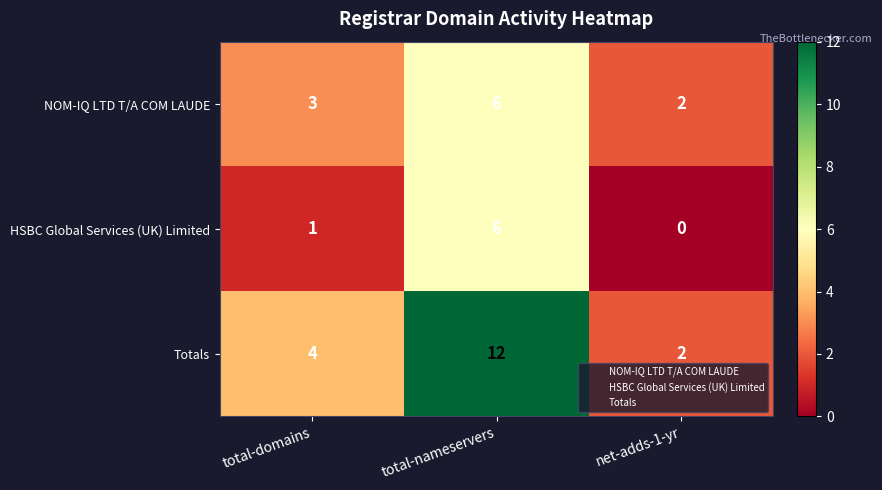

What is the sum of the NOM-IQ LTD T/A COM LAUDE values at total-domains and total-nameservers?

9